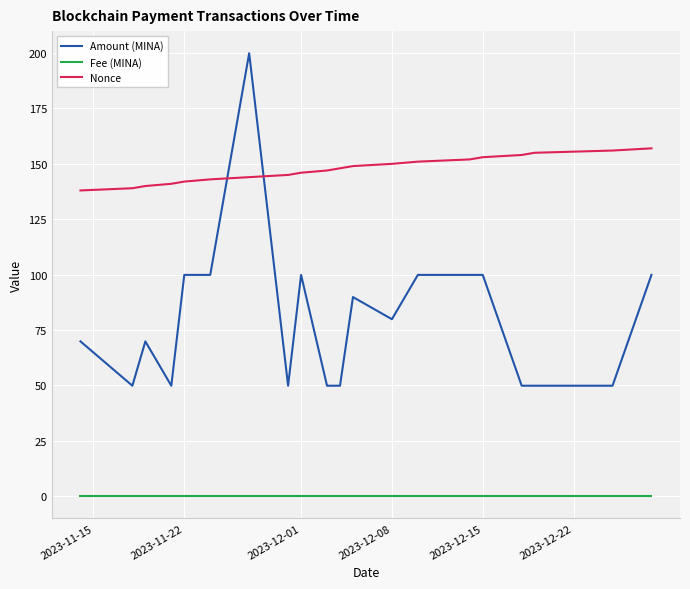

List the series in order of their peak value, lowest first.

Fee (MINA), Nonce, Amount (MINA)